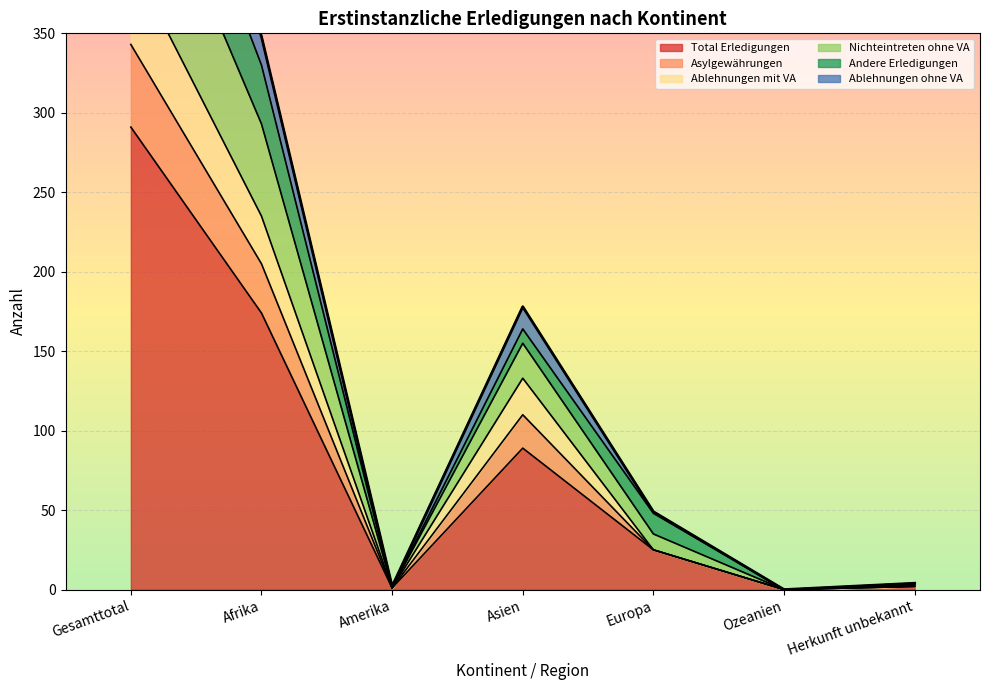

What is the maximum value for Total Erledigungen?

291